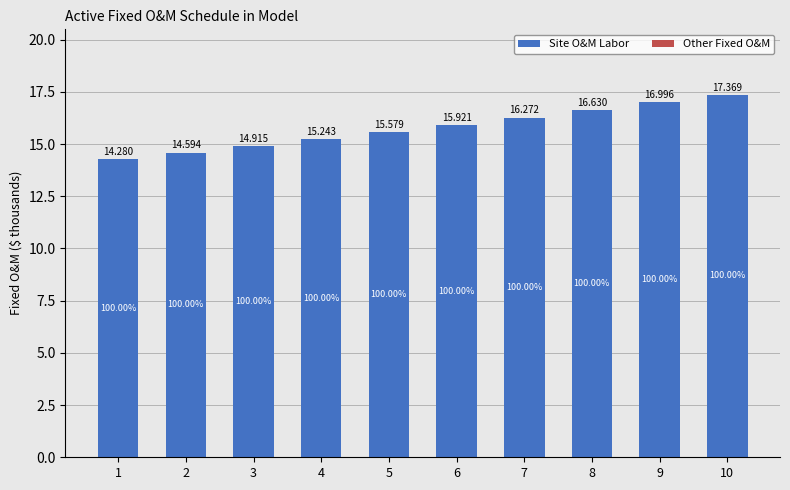

How many bars are there in total?

10